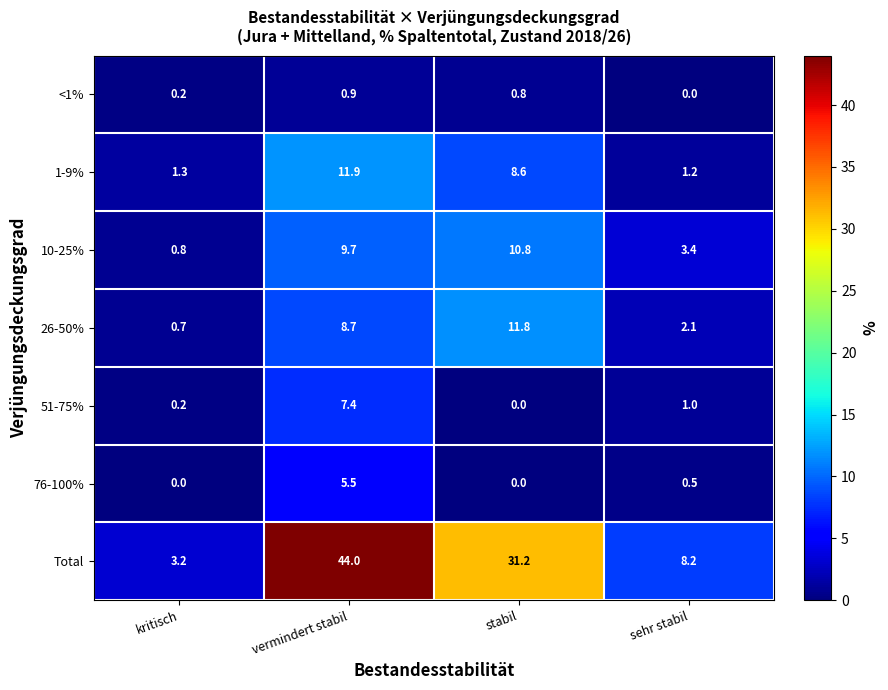

At which label does Total reach its minimum?

kritisch